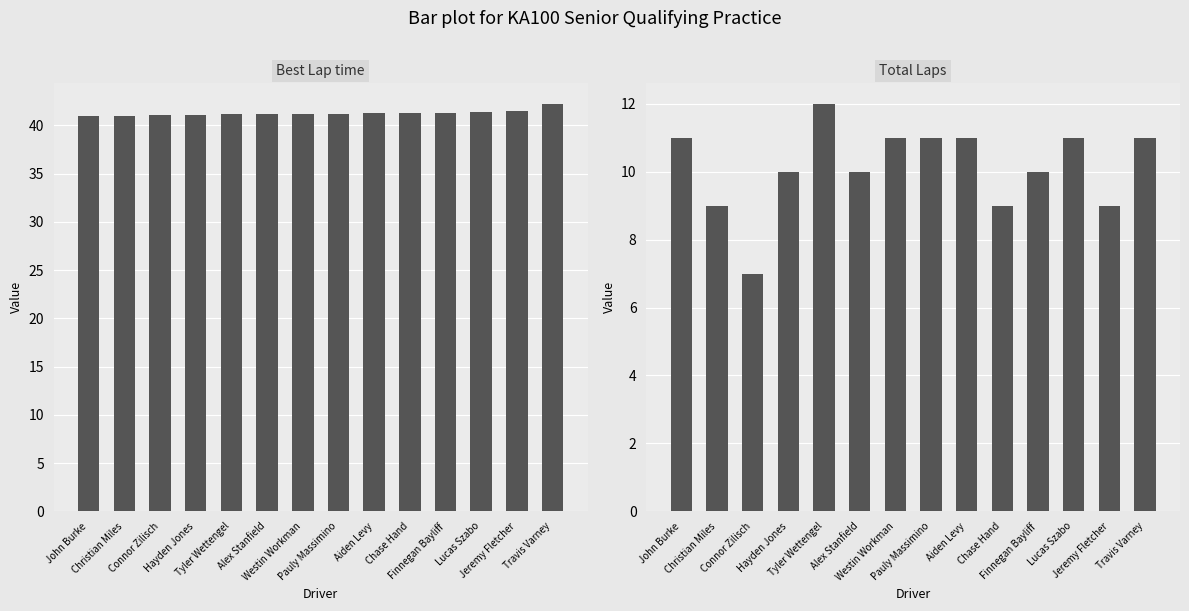

What is the maximum value shown in the chart?

42.3